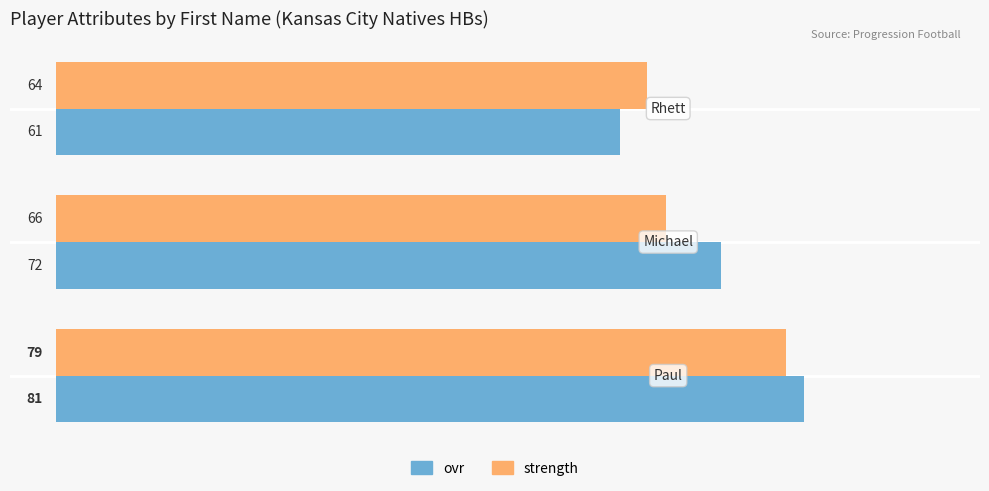

Count the number of data series in this chart.

2